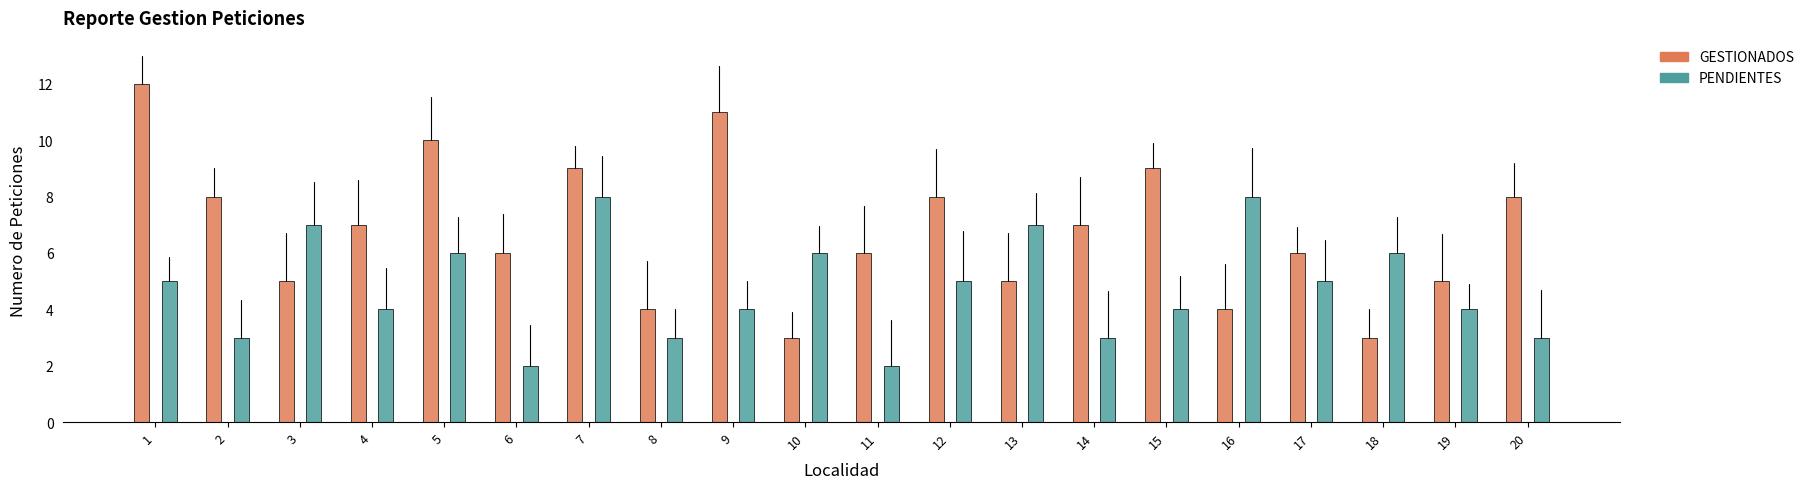

At how many categories does at least one series exceed 6?

13